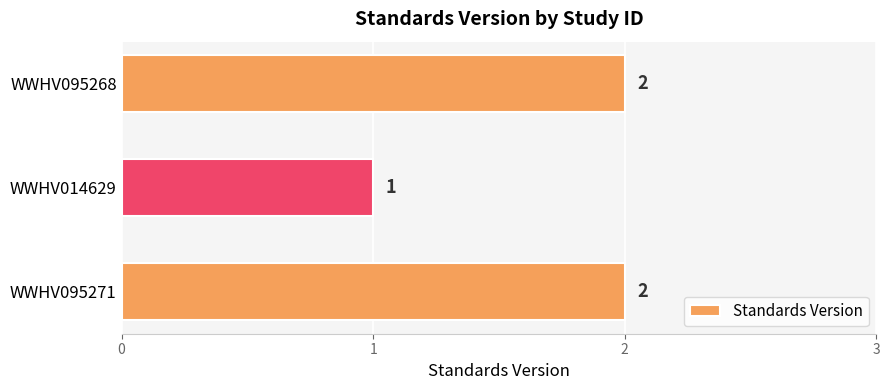

The value at WWHV095271 is 2. True or false?

True